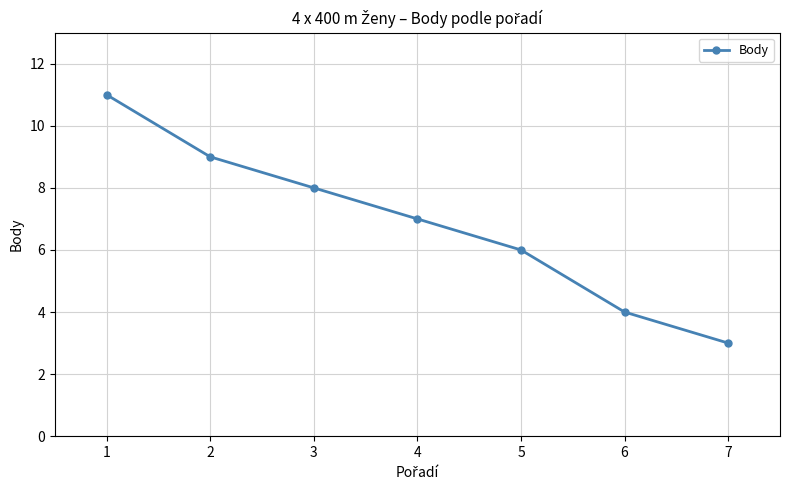

Does the chart display data point markers on the line(s)?

Yes